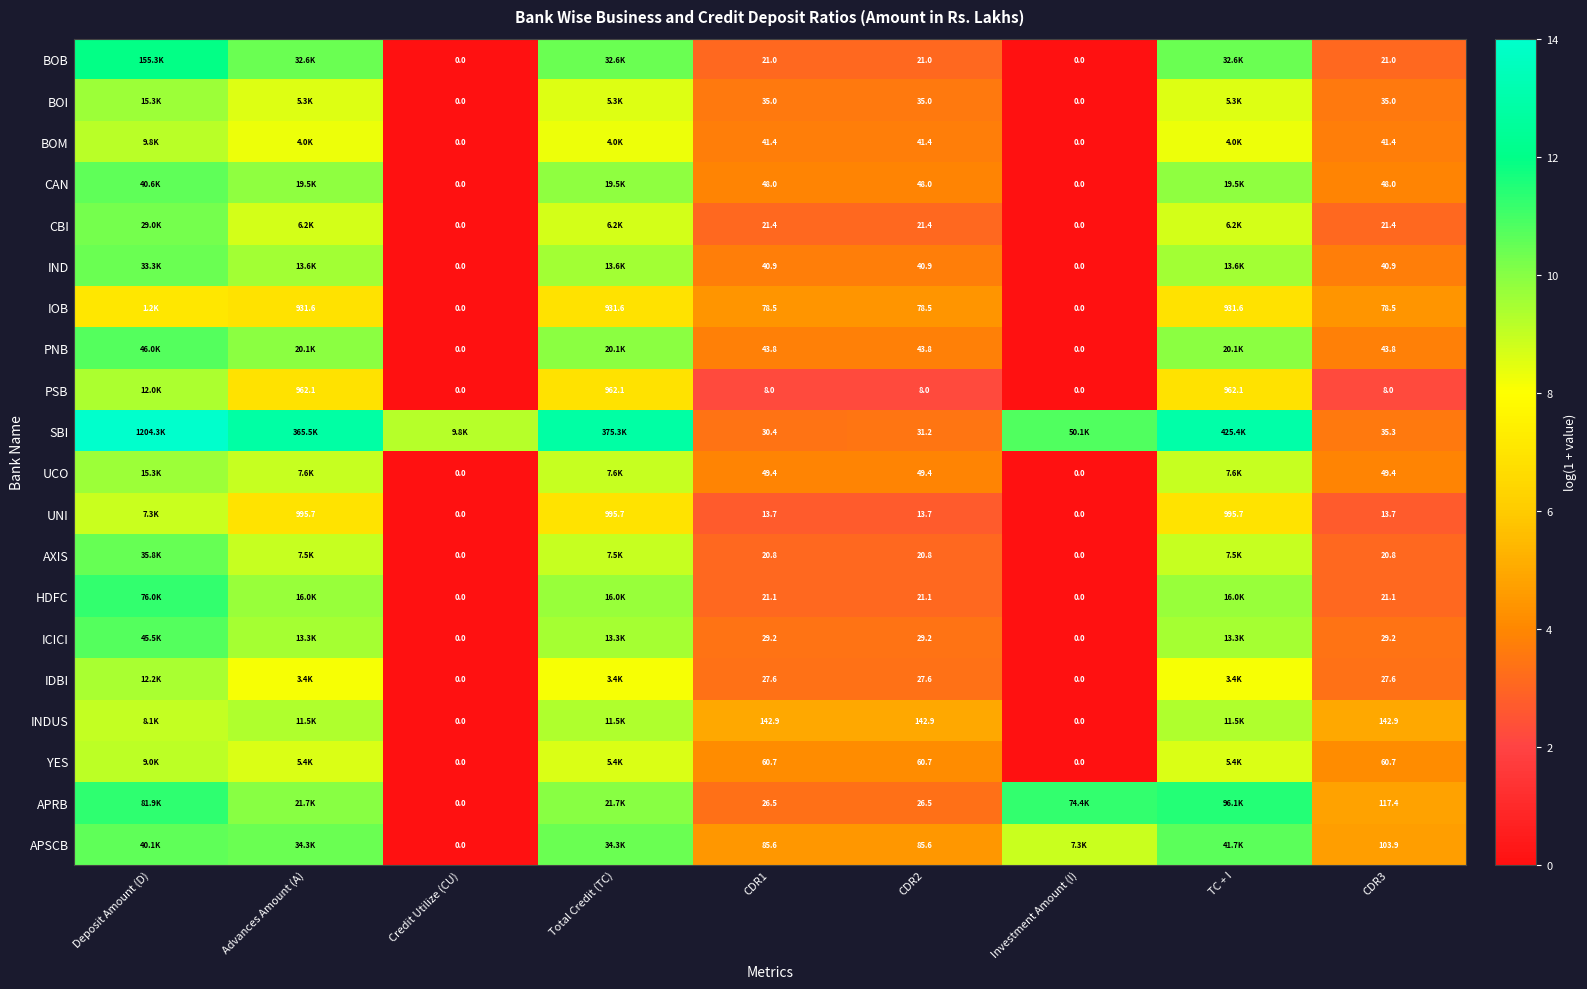

What is the spread (max minus min) of values at Credit Utilize (CU)?

9.2